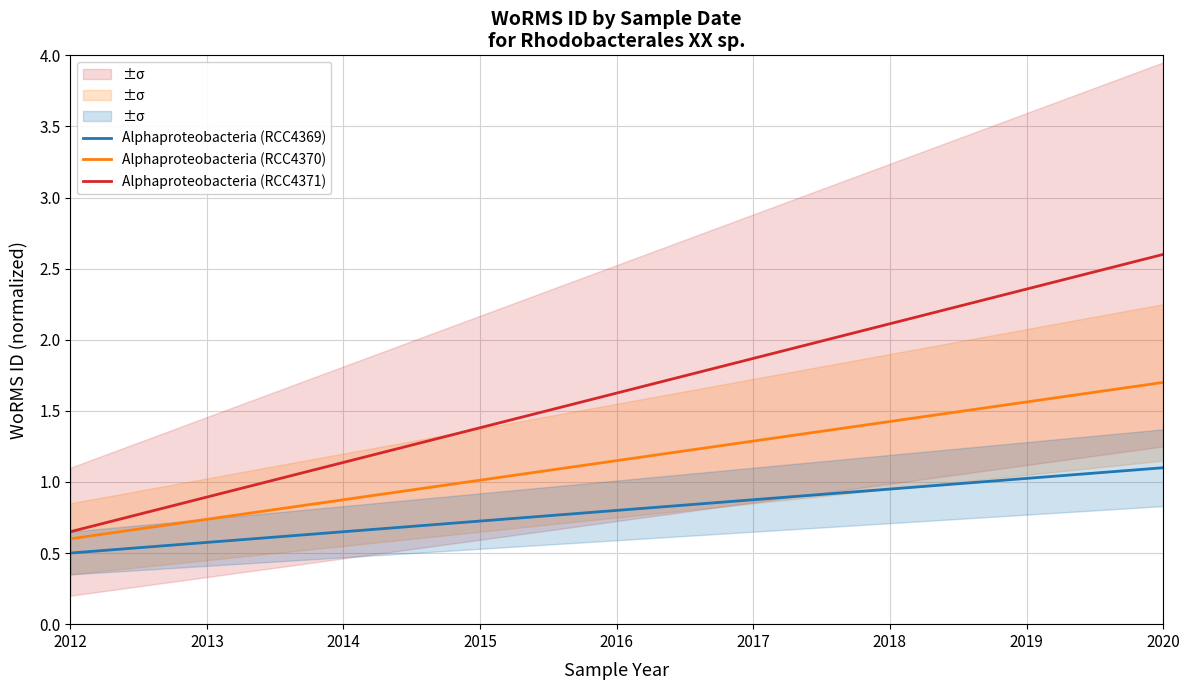

What is the average value of the Alphaproteobacteria (RCC4370) series?

1.1